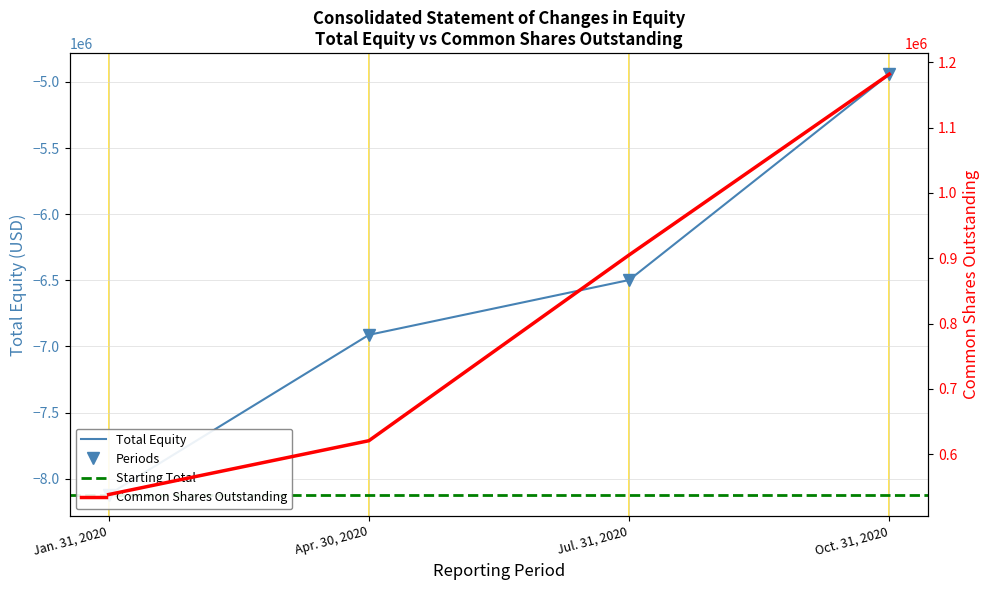

How many data points does each series have?

4